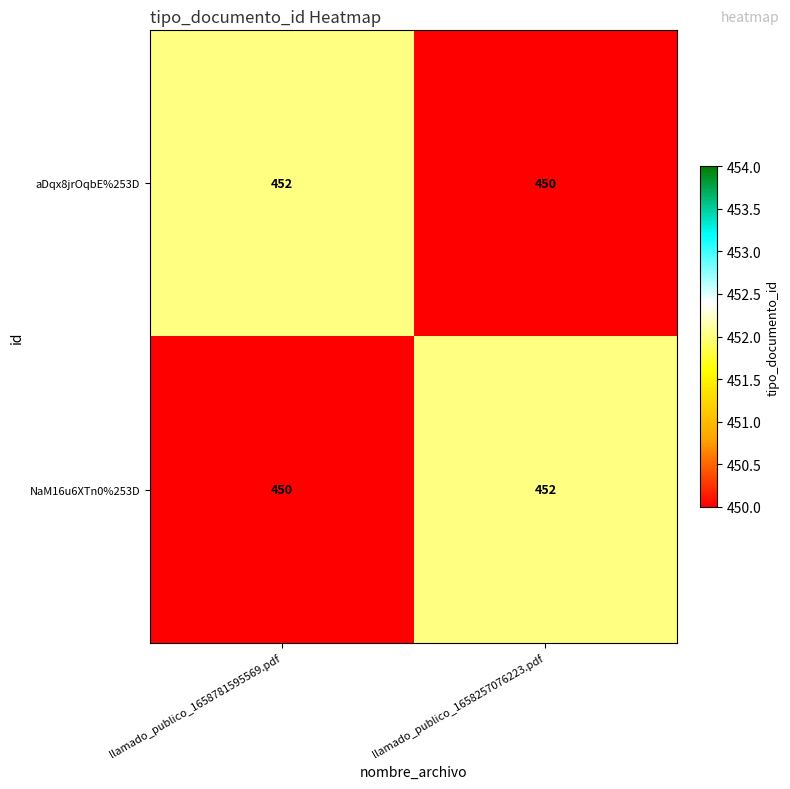

At which label is NaM16u6XTn0%253D closest to 451?

llamado_publico_1658781595569.pdf